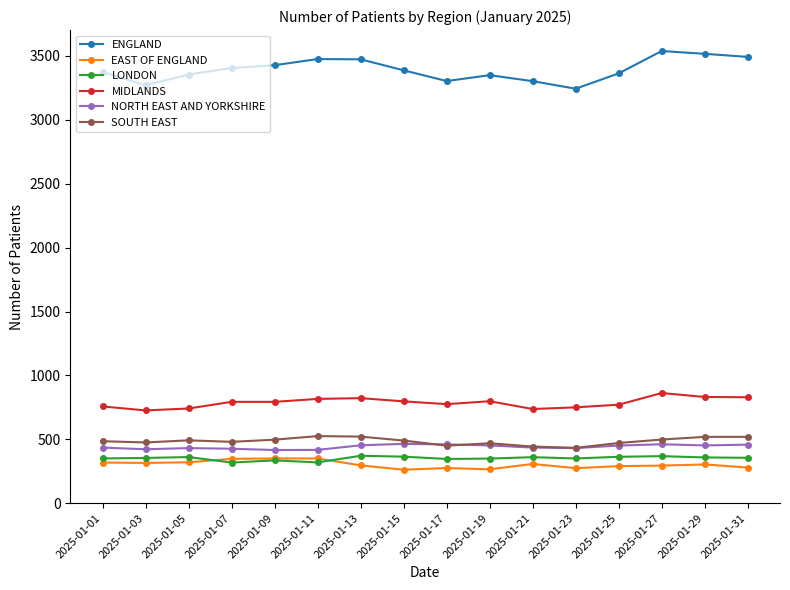

In ENGLAND, how many points are lower than both neighbors (excluding endpoints)?

3